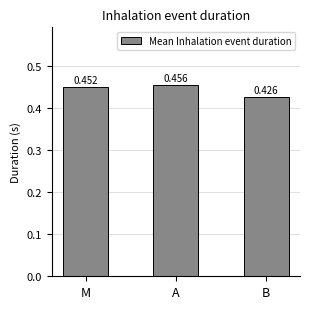

List the labels in order of value, largest first.

A, M, B